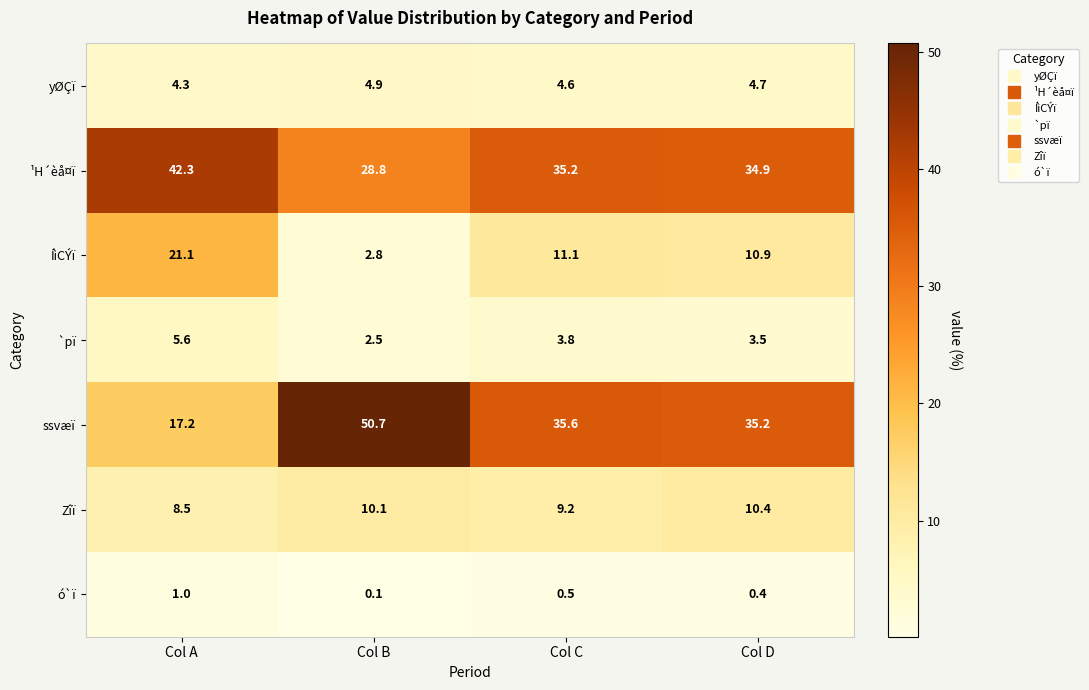

What is the spread (max minus min) of values at Col C?

35.1